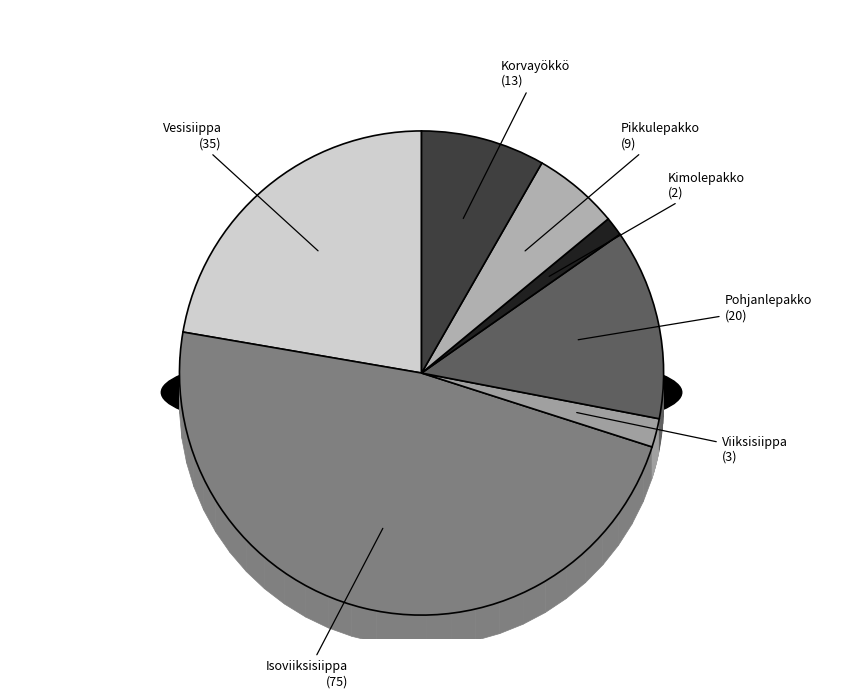

Combined, do Pohjanlepakko and Kimolepakko account for over 50%?

No